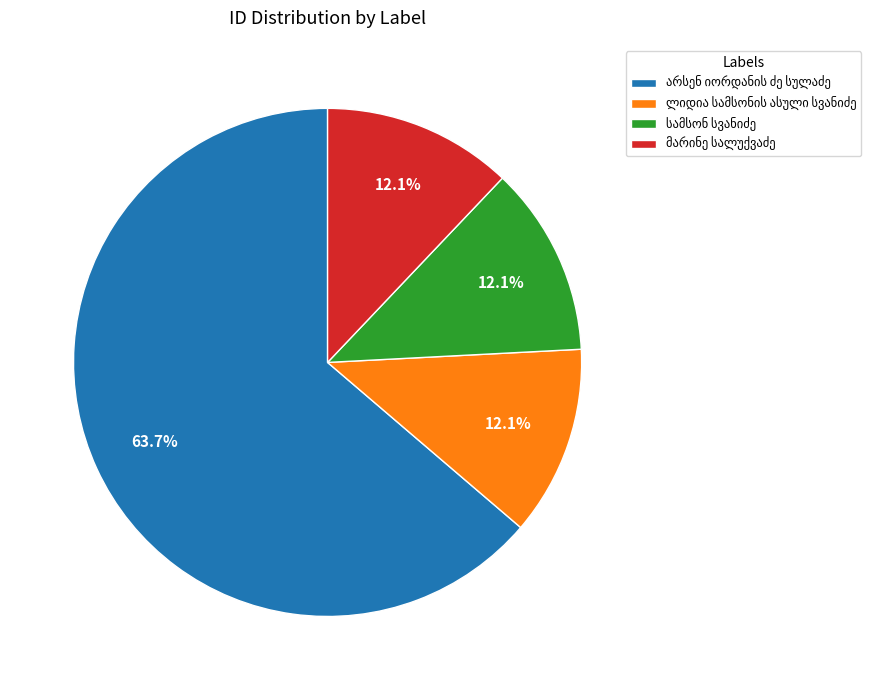

Does any single category account for the majority?

Yes